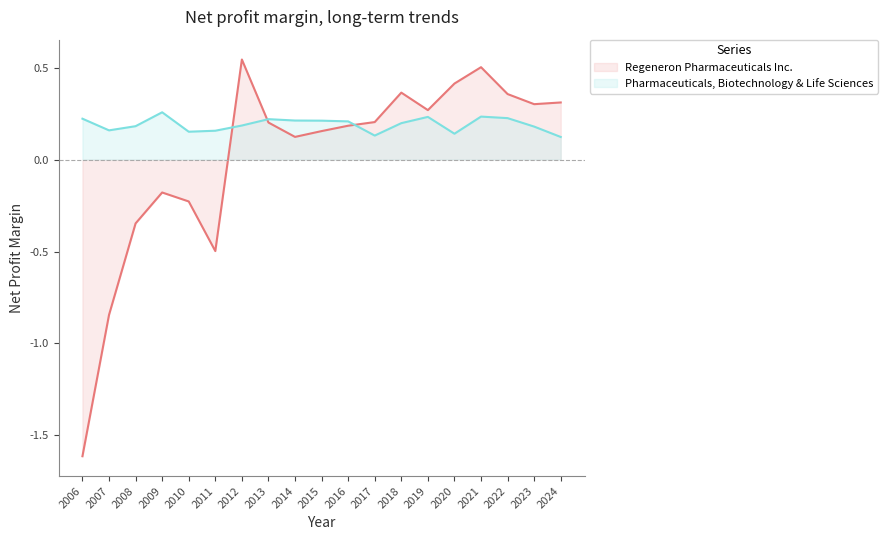

The Pharmaceuticals, Biotechnology & Life Sciences series shows 0.2 at 2014. True or false?

True